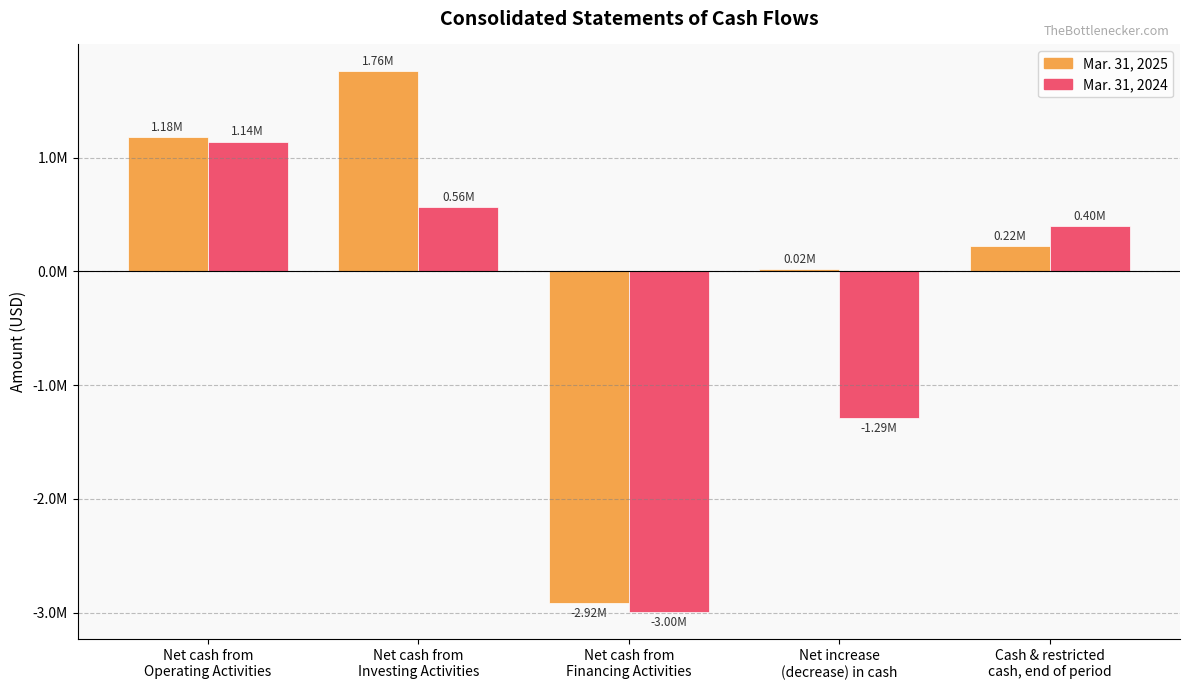

Which series has the largest range (max minus min)?

Mar. 31, 2025